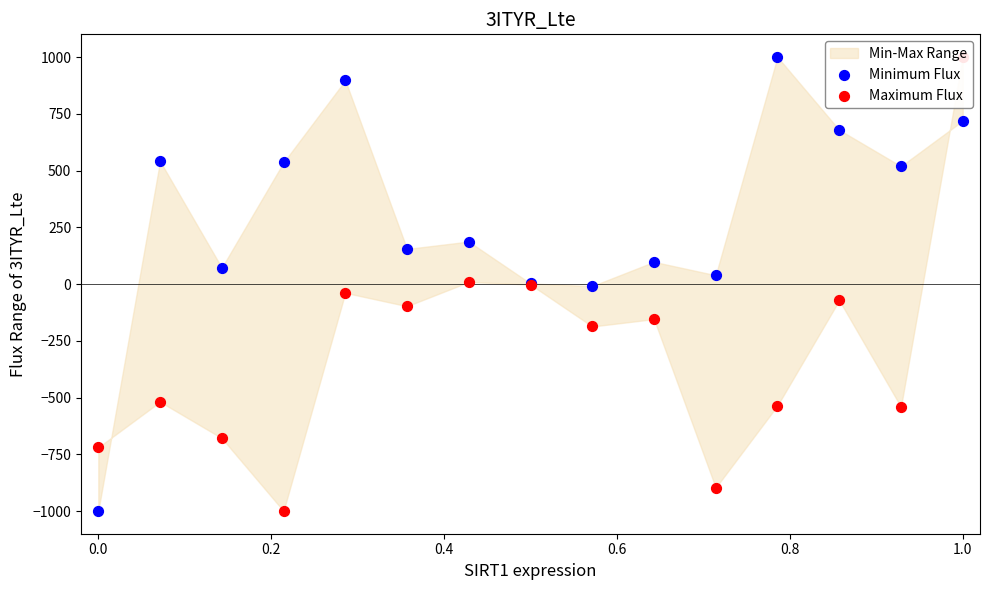

Which series contains the lowest Y value?

Minimum Flux